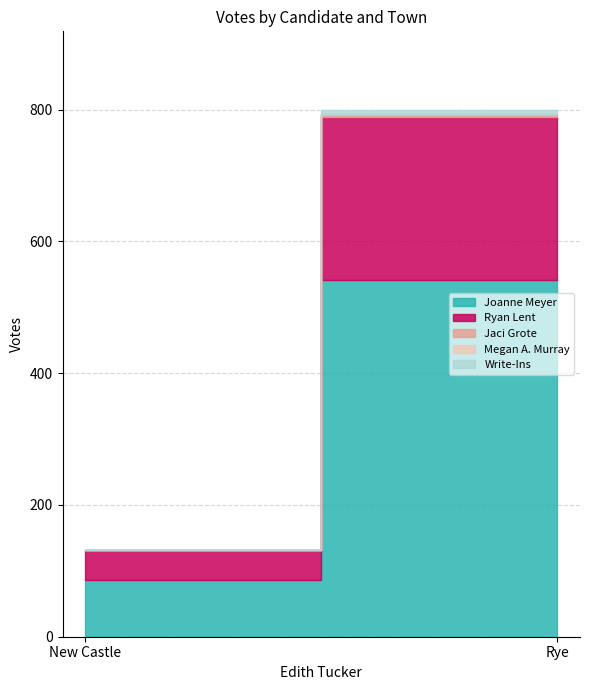

True or false: Write-Ins has a value of 7 at Rye.

False